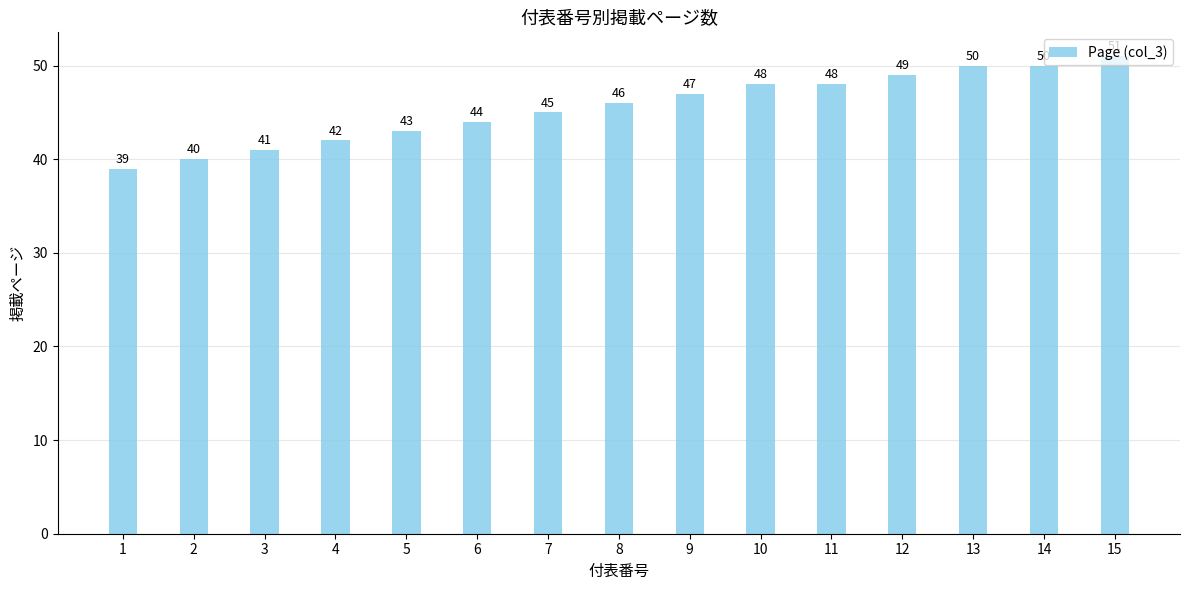

The value at 7 is 45. True or false?

True